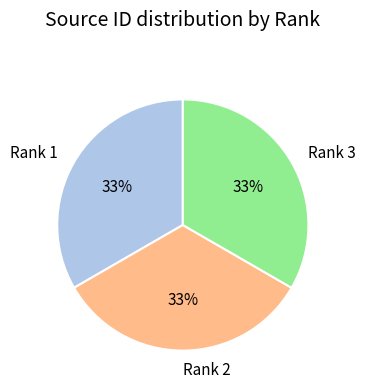

Combined, do Rank 2 and Rank 1 account for over 50%?

Yes